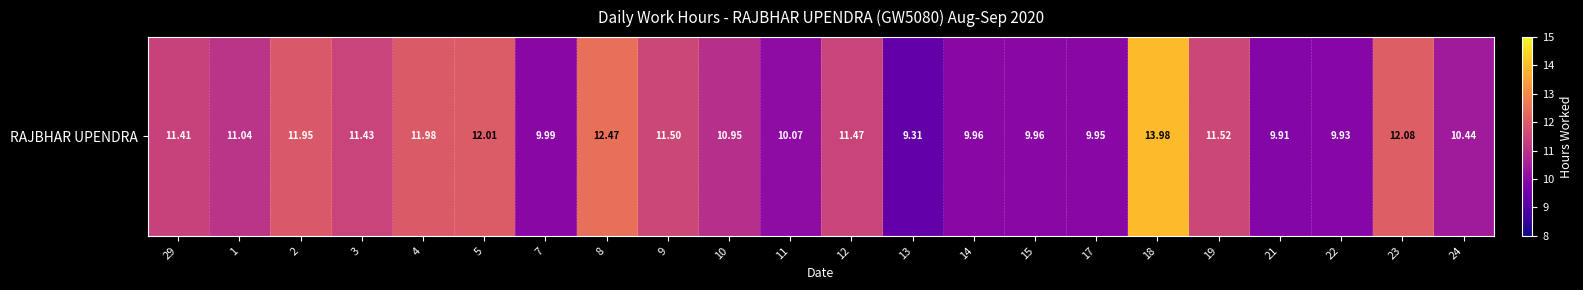

List the labels in order of value, smallest first.

13, 21, 22, 17, 14, 15, 7, 11, 24, 10, 1, 29, 3, 12, 9, 19, 2, 4, 5, 23, 8, 18